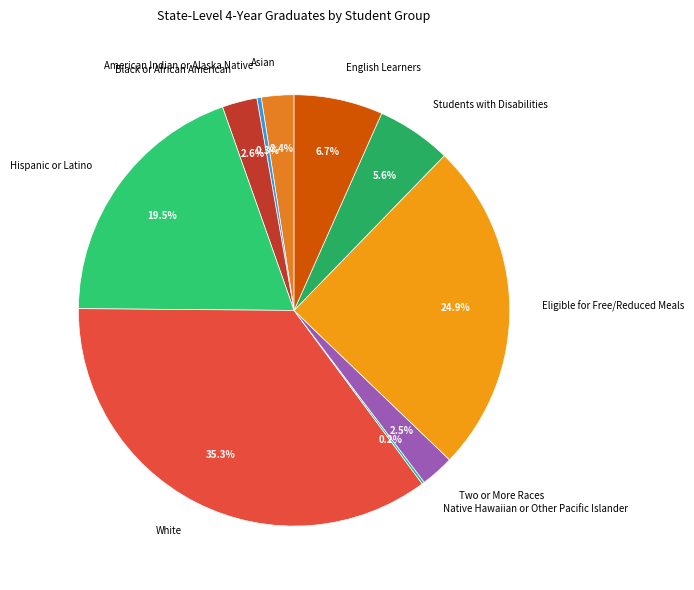

To the nearest percent, what percentage of the pie is Asian?

2%